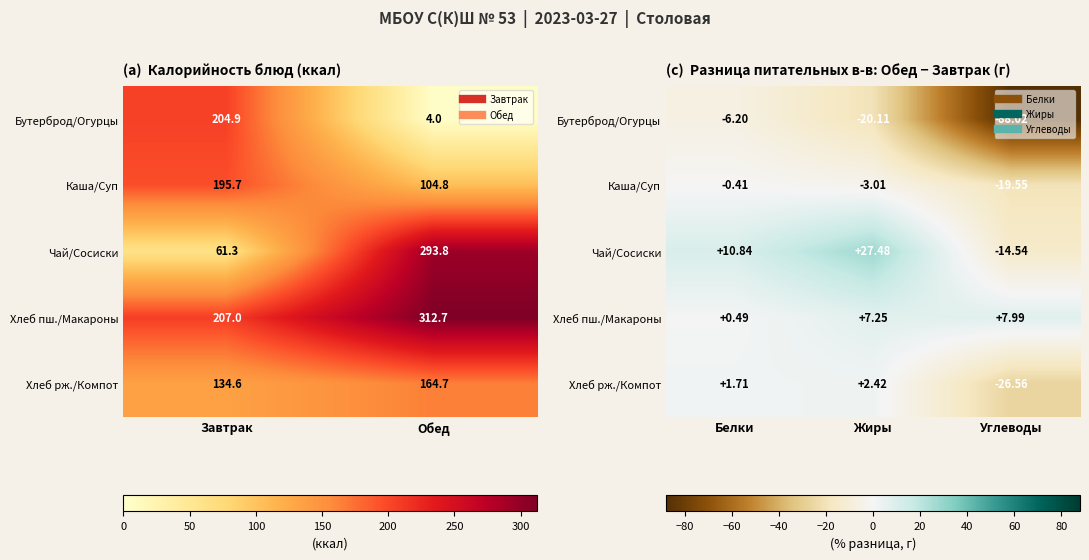

What is the sum of all Чай/Сосиски values?

23.8